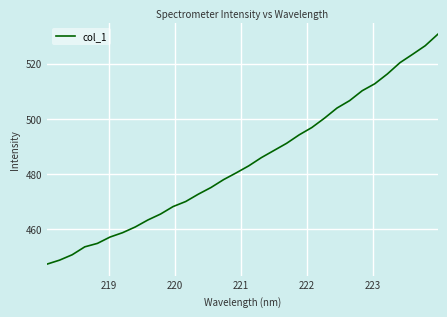

What is the minimum value shown in the chart?

447.4